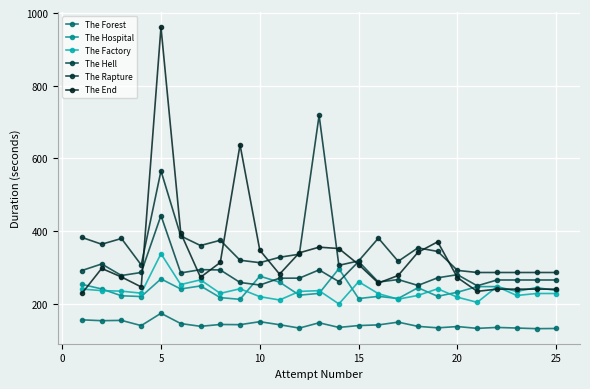

How many data points in The Forest are less than 139?

11